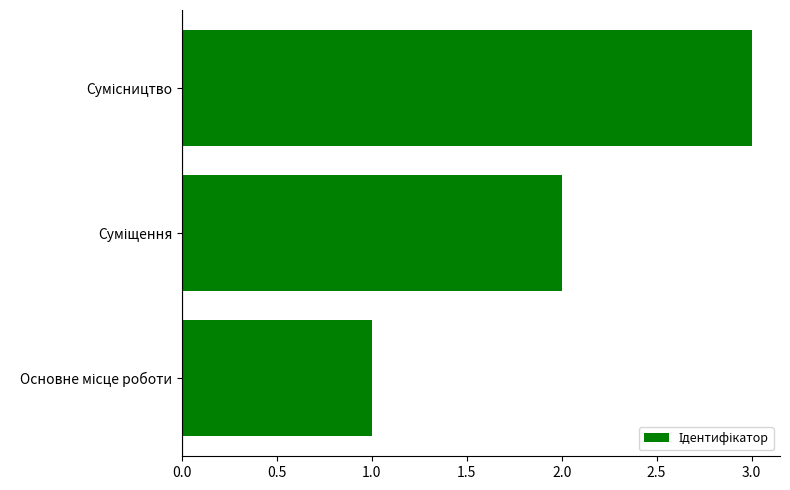

What is the sum of all values?

6